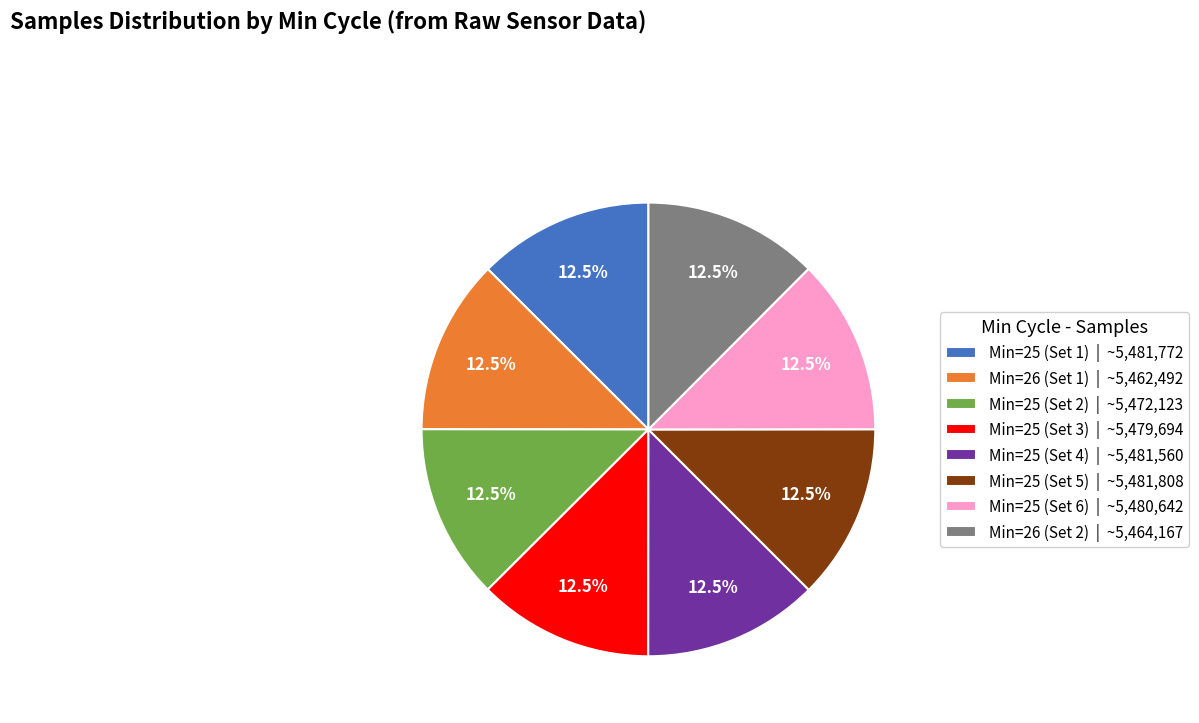

What is the total percentage of Min=25 (Set 1) | ~5,481,772 and Min=25 (Set 3) | ~5,479,694?

25.0%